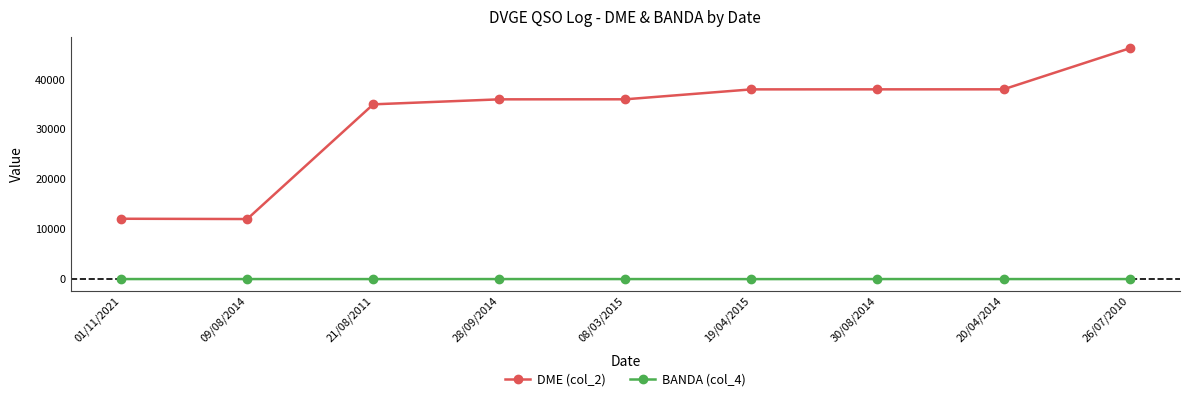

At which label does DME (col_2) reach its peak?

26/07/2010